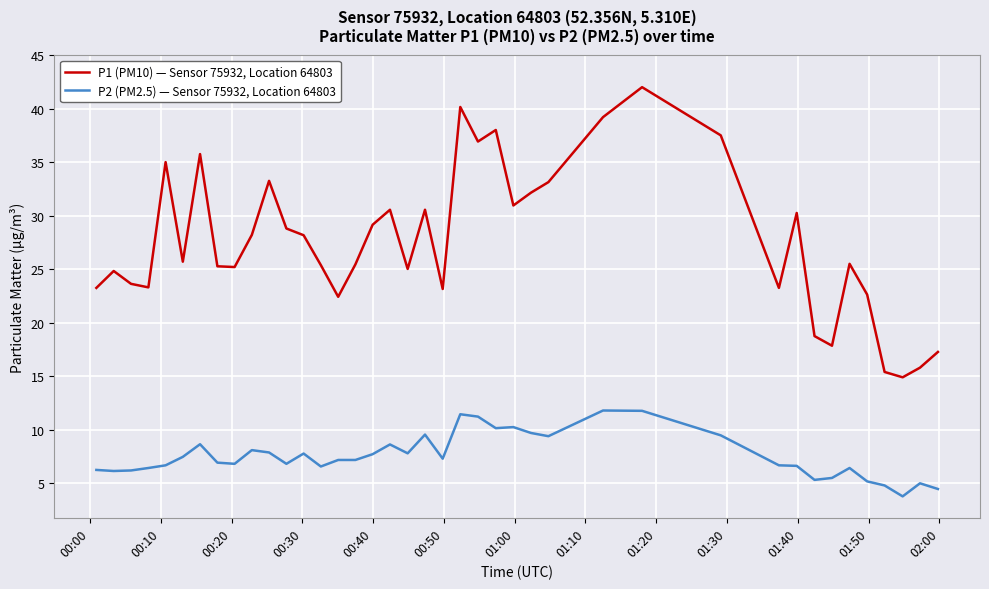

Which series has the widest spread of values?

P1 (PM10) — Sensor 75932, Location 64803